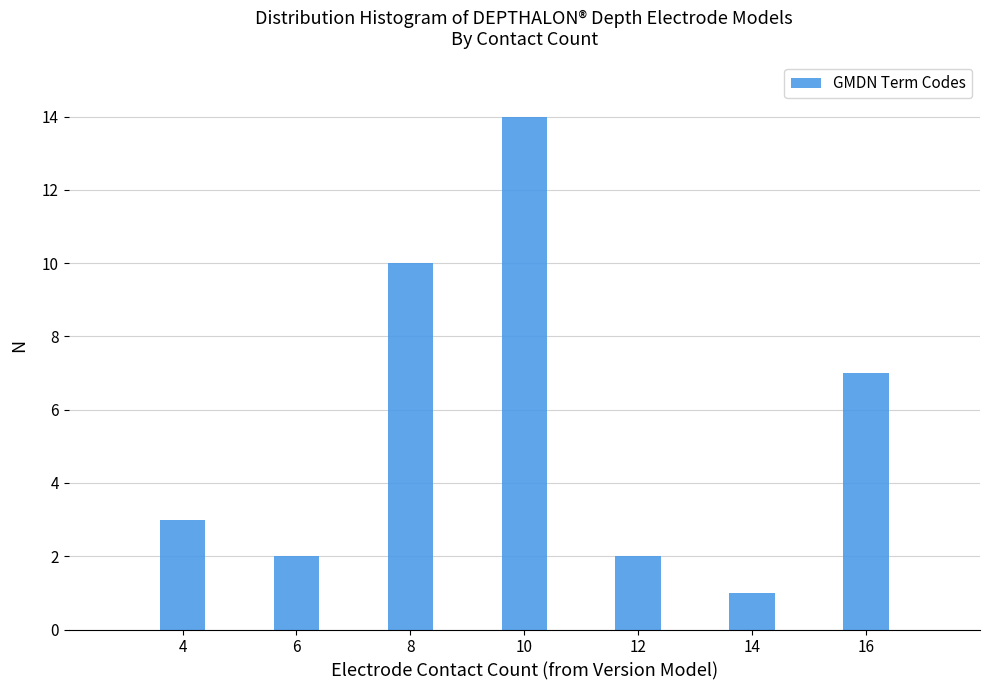

Reading left to right, extract all data points from this chart.

3	2	10	14	2	1	7